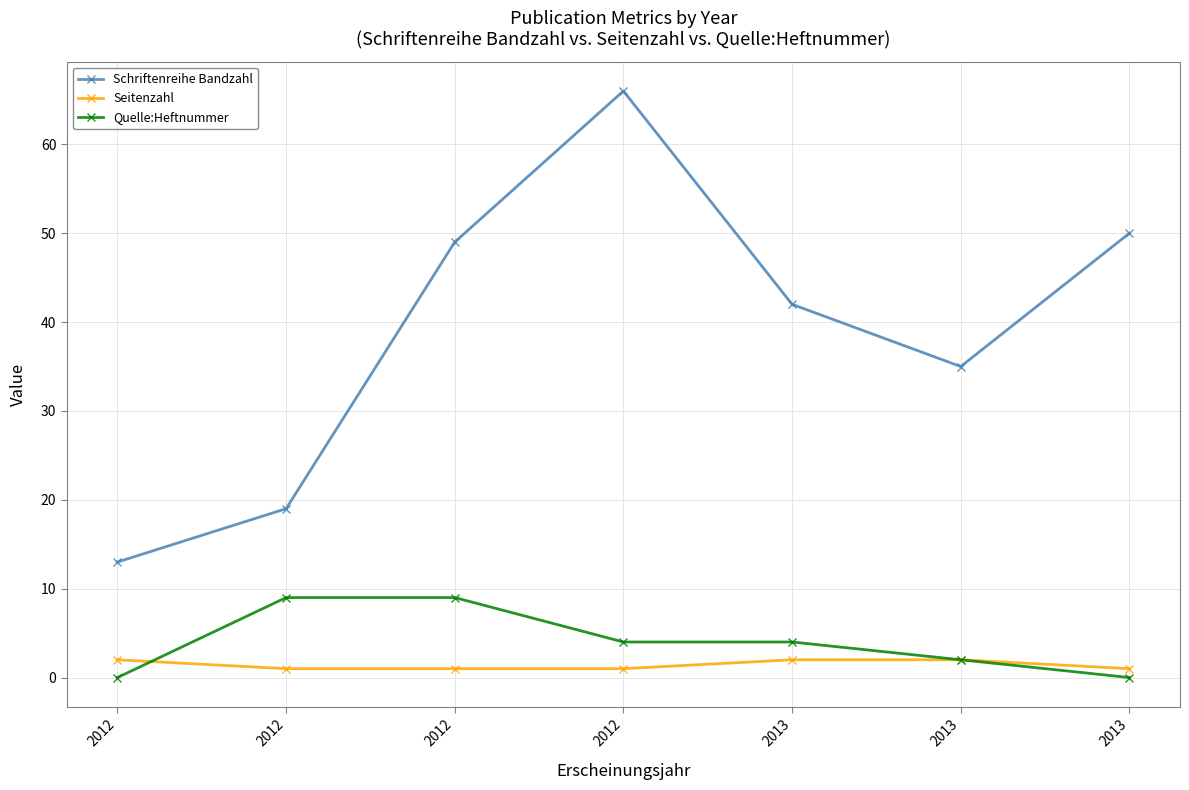

Which series has the largest range (max minus min)?

Schriftenreihe Bandzahl